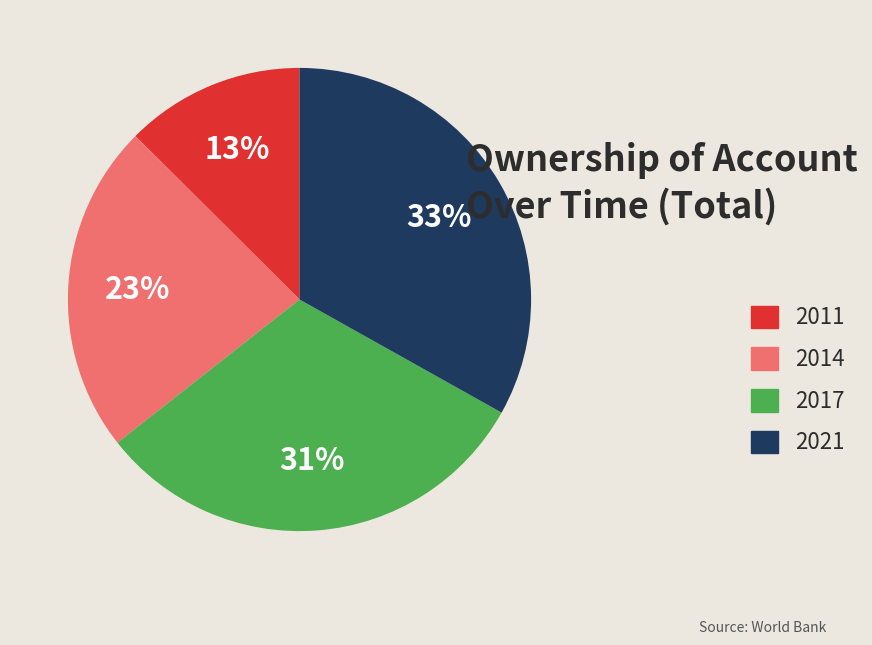

Combined, do 2014 and 2017 account for over 50%?

Yes